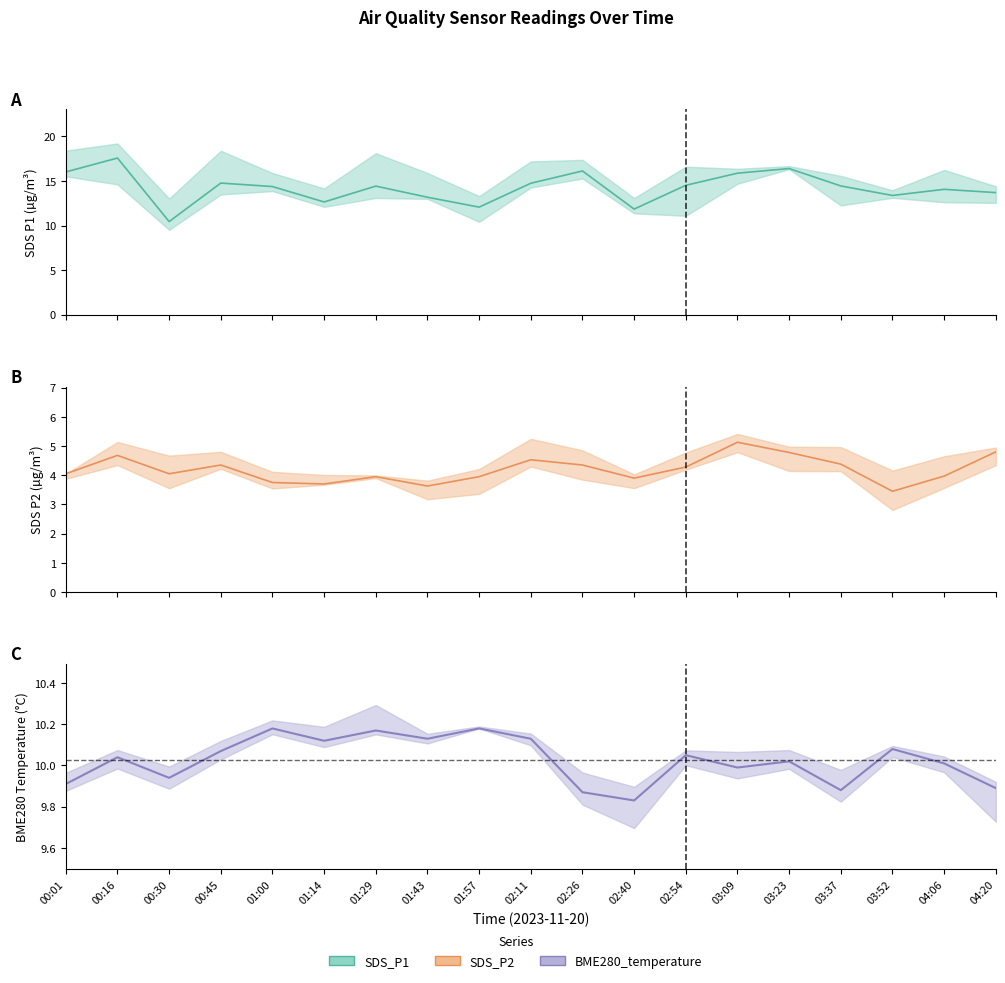

What is the difference between the second highest and second lowest values in the SDS_P1_line series?

4.5